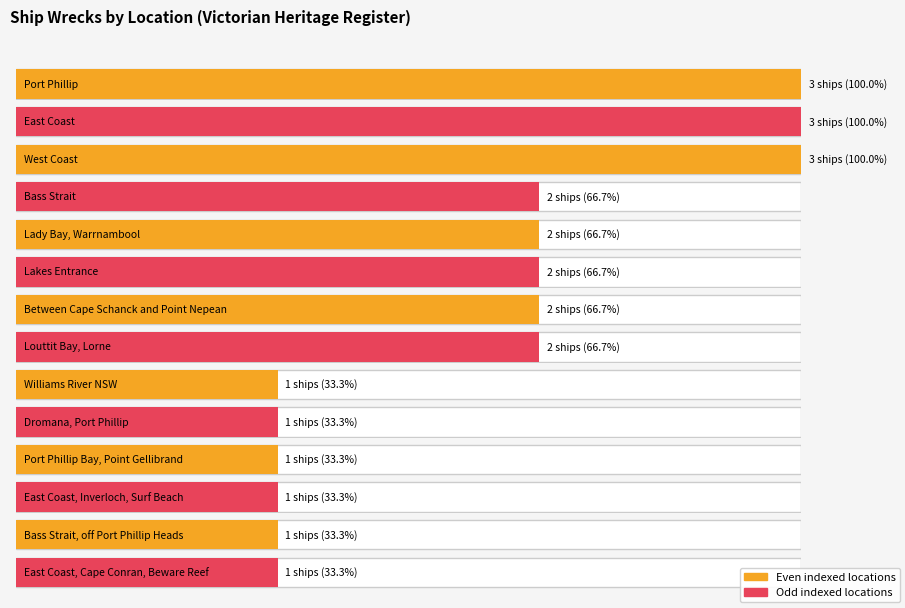

The value at Port Phillip Bay, Point Gellibrand is 1. True or false?

True